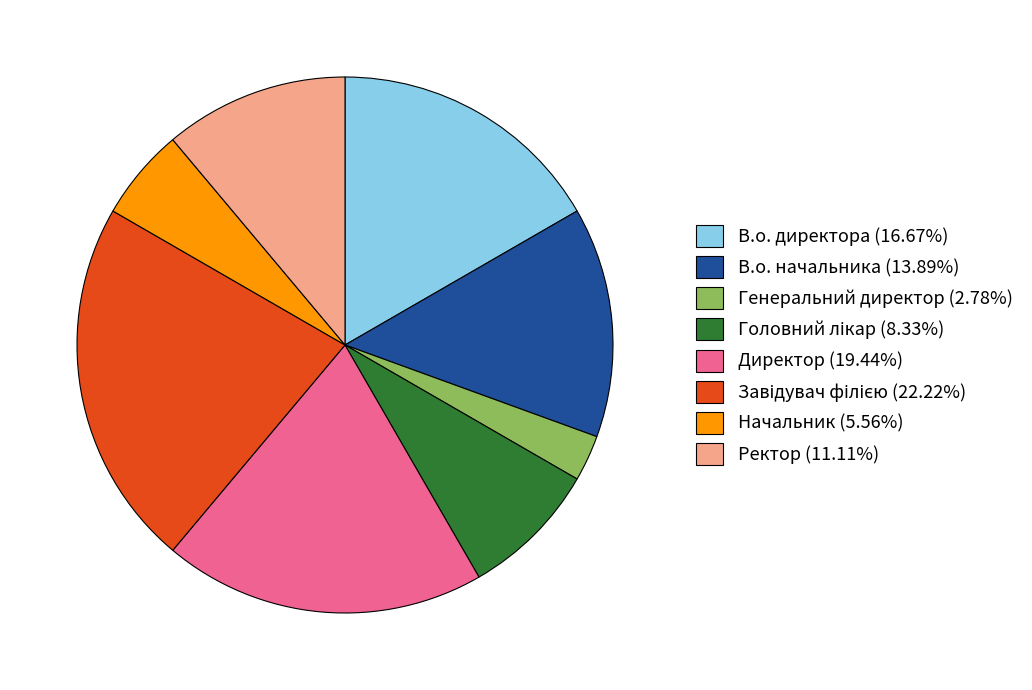

What is the ratio of the value at Начальник (5.56%) to the value at Директор (19.44%)?

0.3